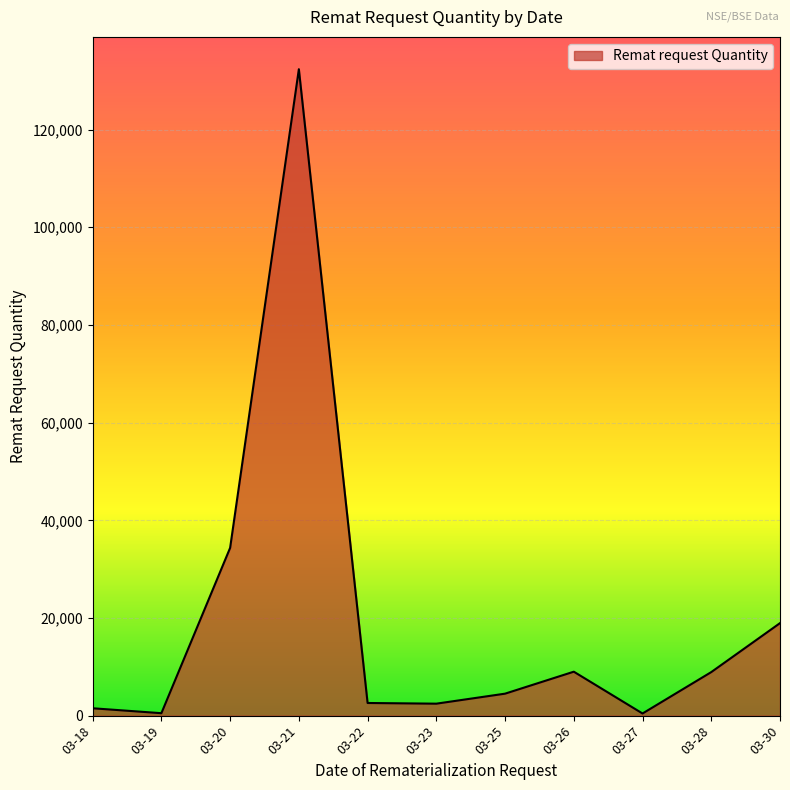

What is the difference between the maximum and second lowest values?

131870